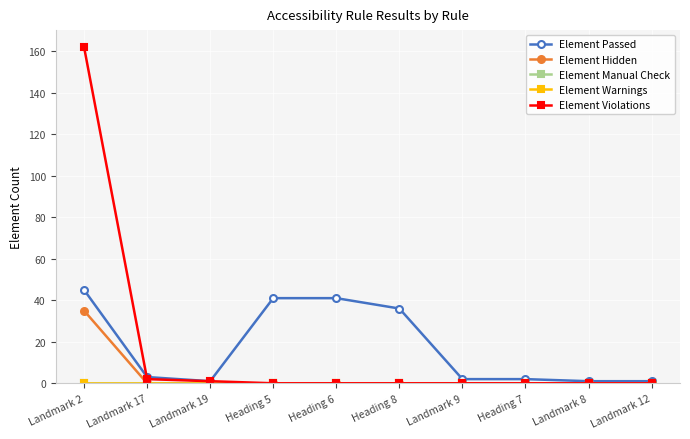

True or false: Element Manual Check and Element Warnings cross at least once.

False